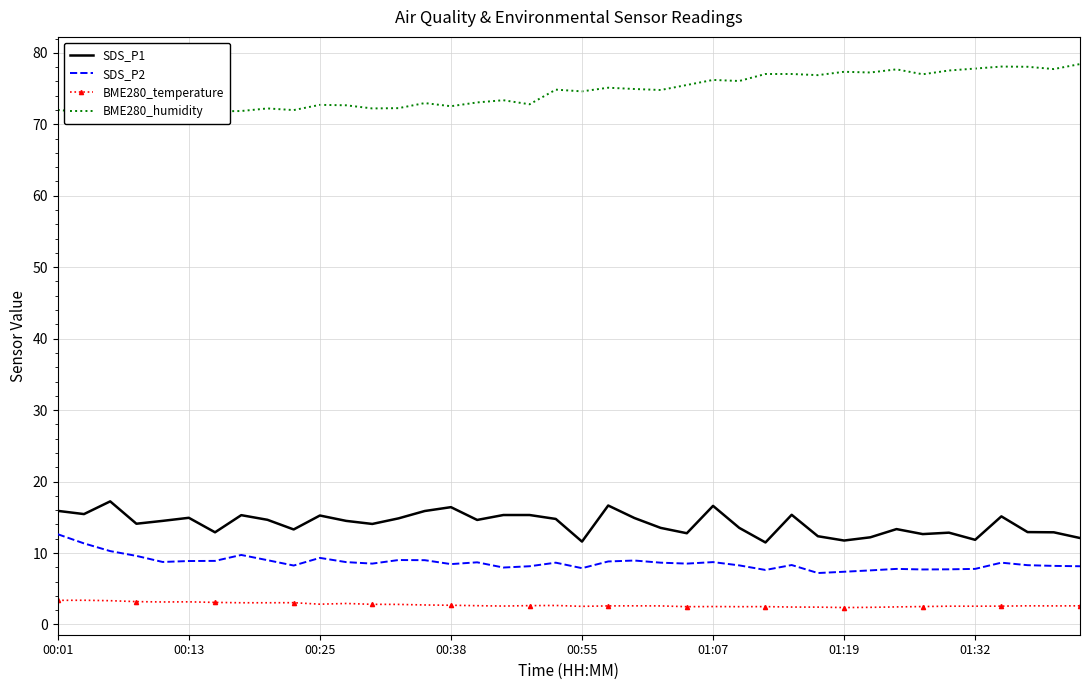

The value of SDS_P2 at 01:32 is 7.8. True or false?

True